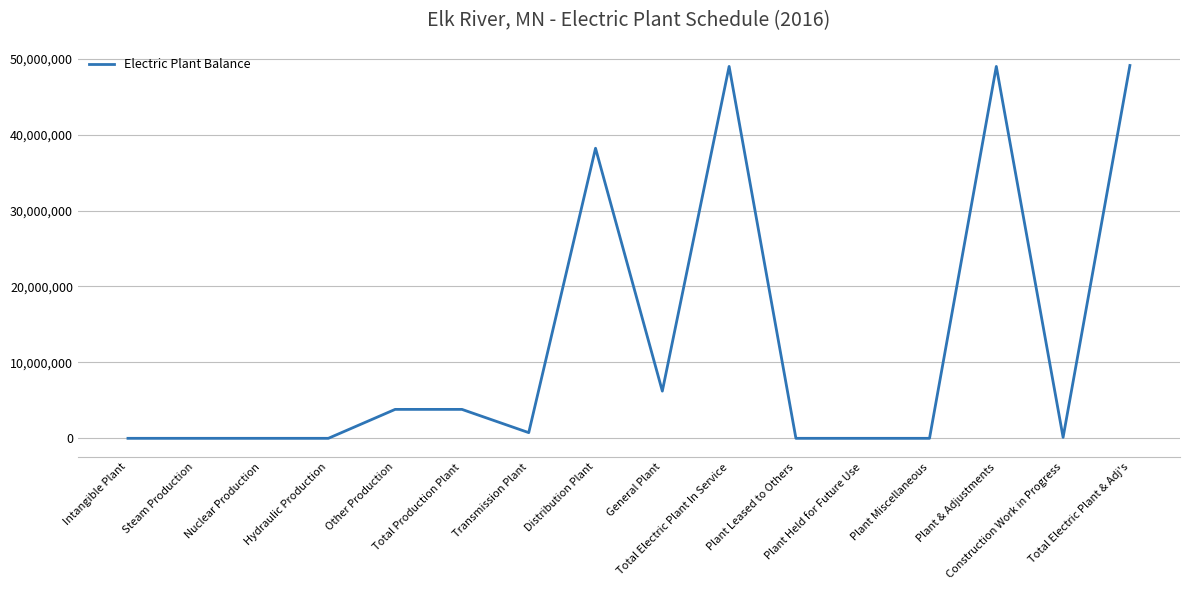

What is the sum of all values?

199950922